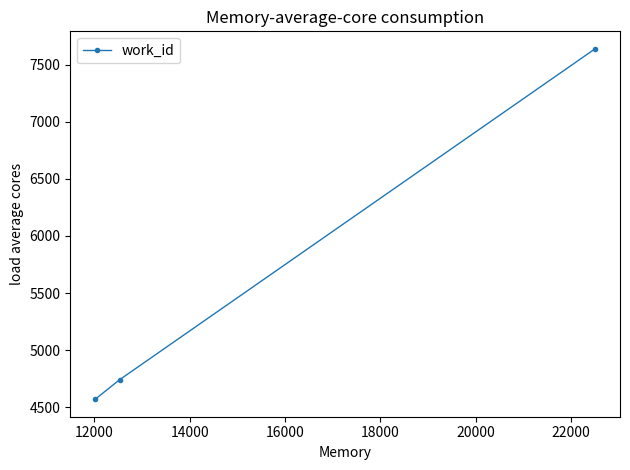

What is the sum of all values?

16951